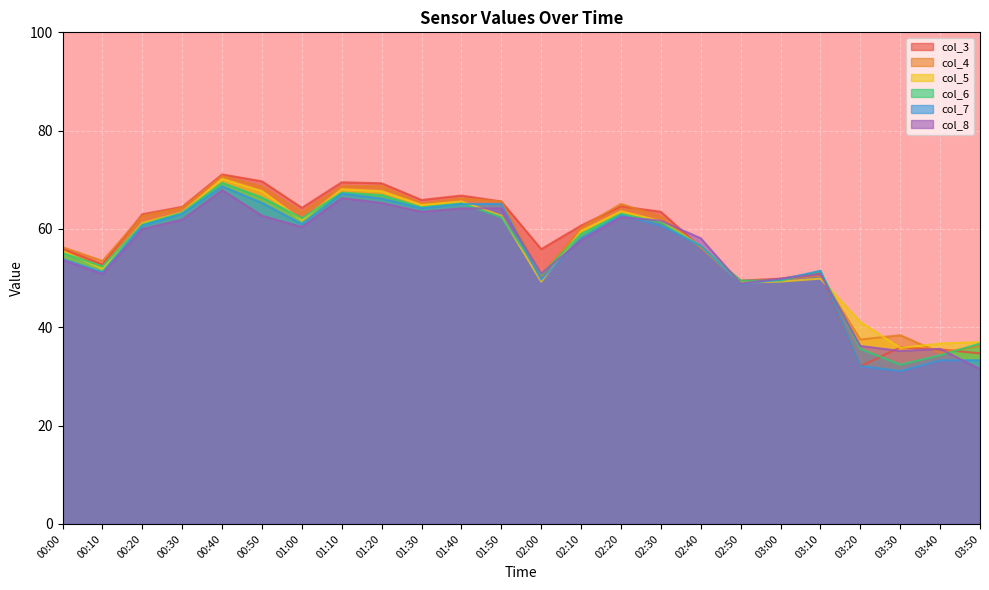

Which category has the lowest value across all series?

03:30